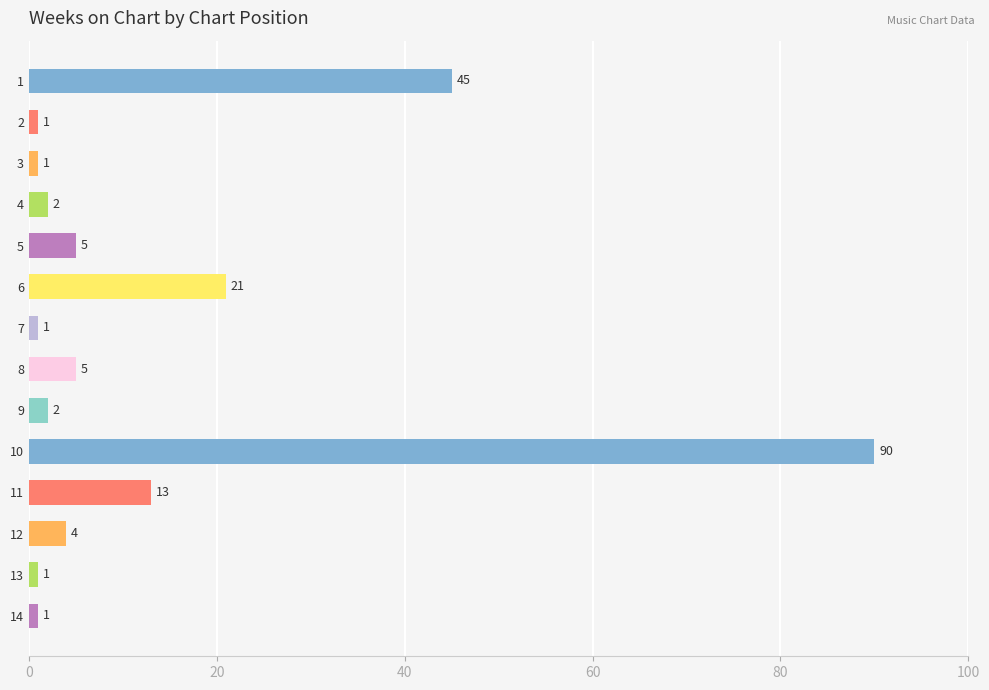

What is the change in value from 11 to 12?

-9